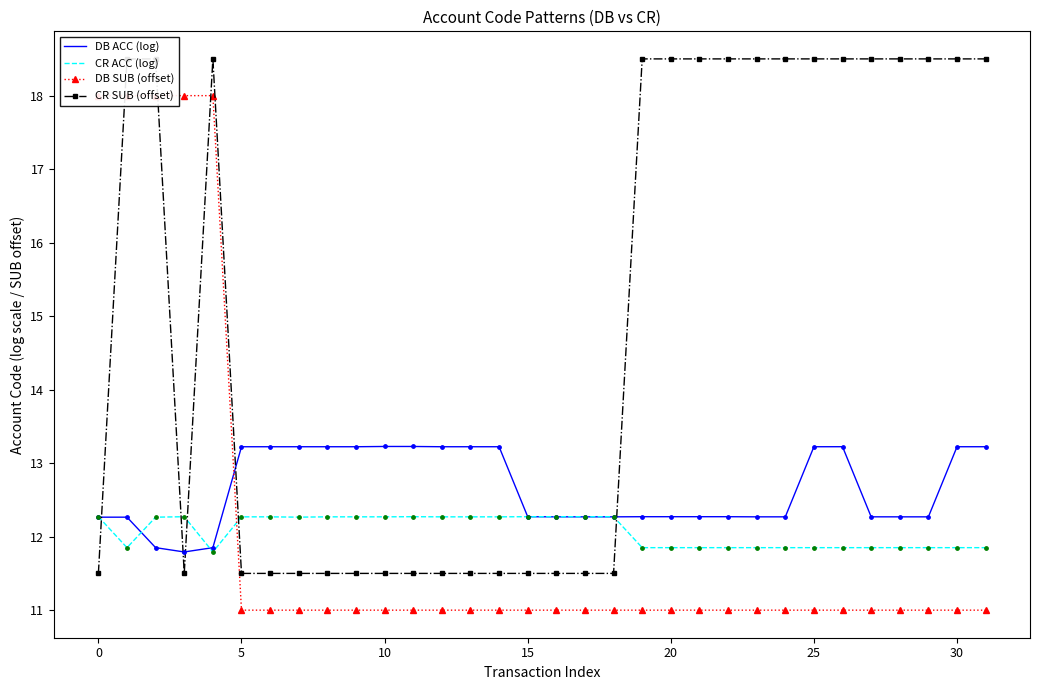

The DB ACC (log) series shows 4.6 at 0. True or false?

False